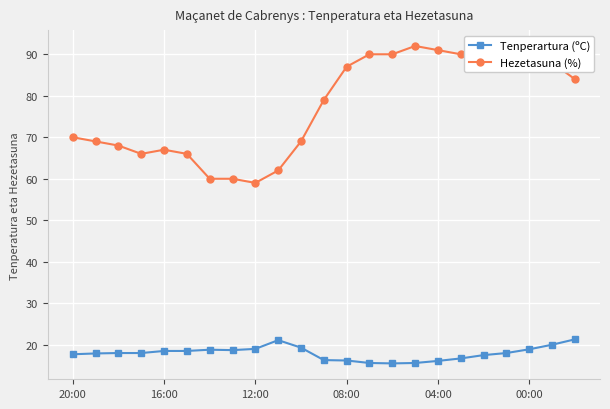

At how many categories does at least one series exceed 16?

23